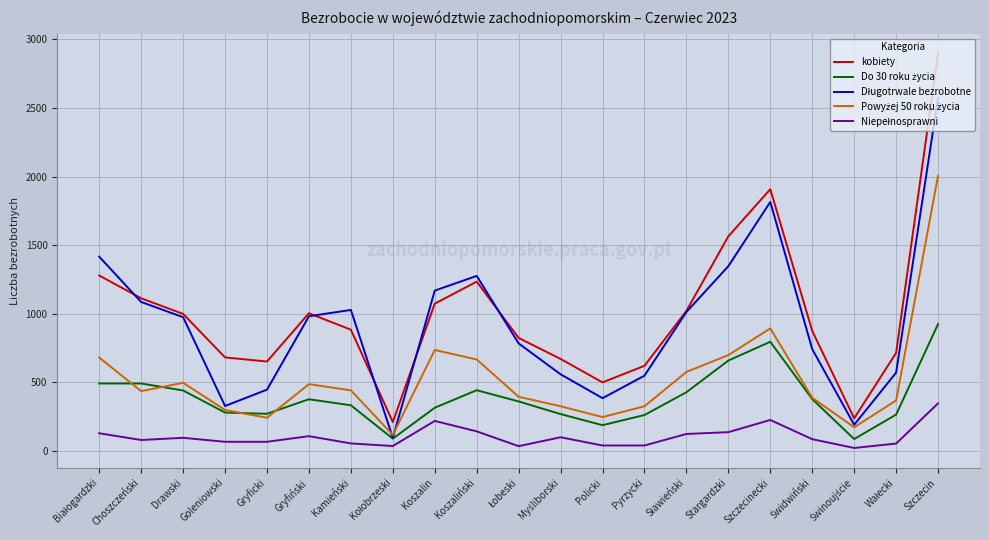

At which category does the chart reach its peak across all series?

Szczecin